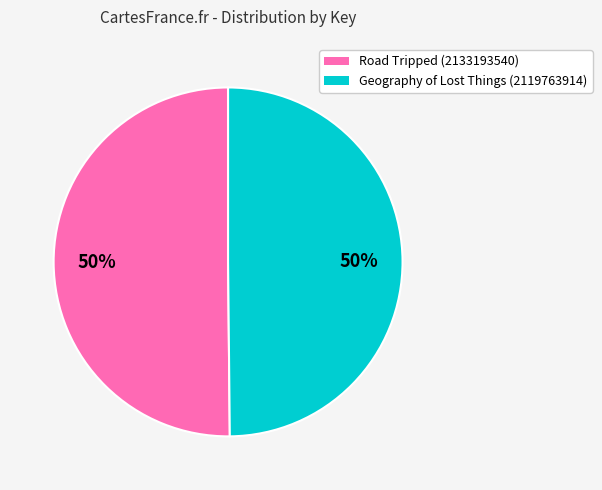

Approximately how many times larger is the value at Road Tripped (2133193540) compared to Geography of Lost Things (2119763914)?

1.0